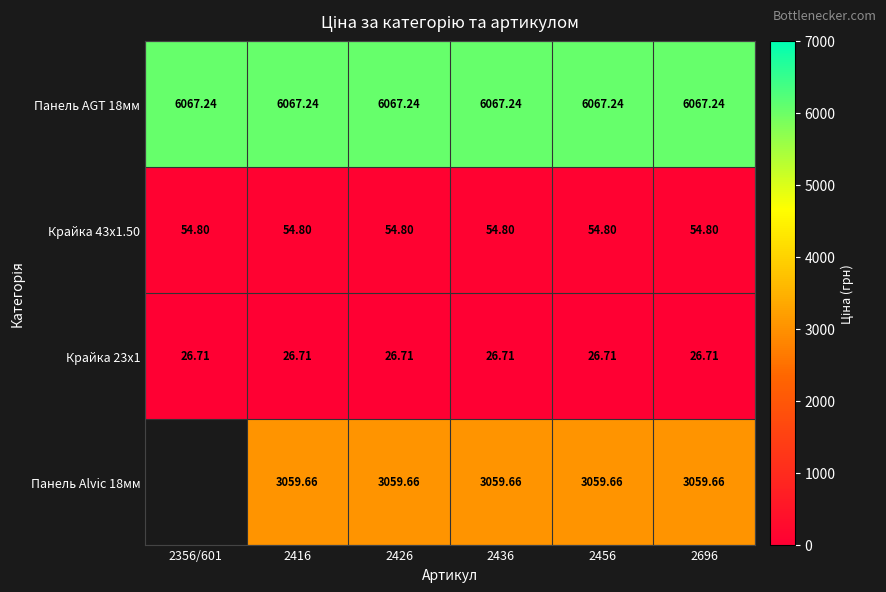

What value does the Панель AGT 18мм series have at 2436?

6067.2